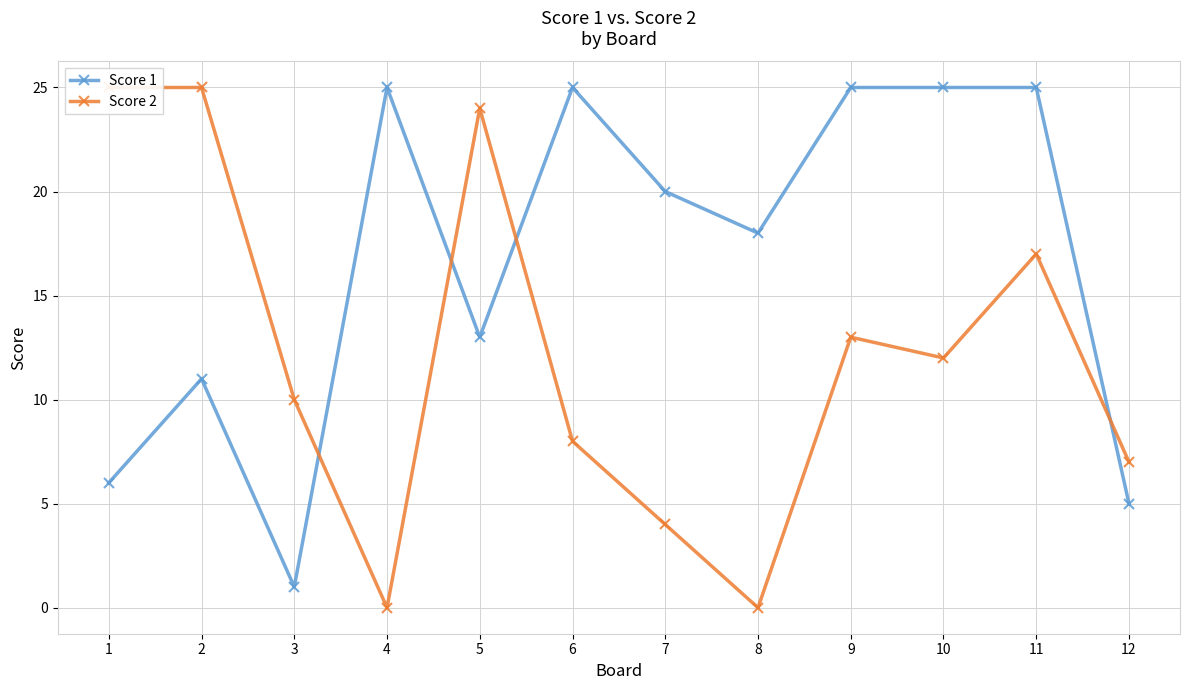

What is the average value of the Score 2 series?

12